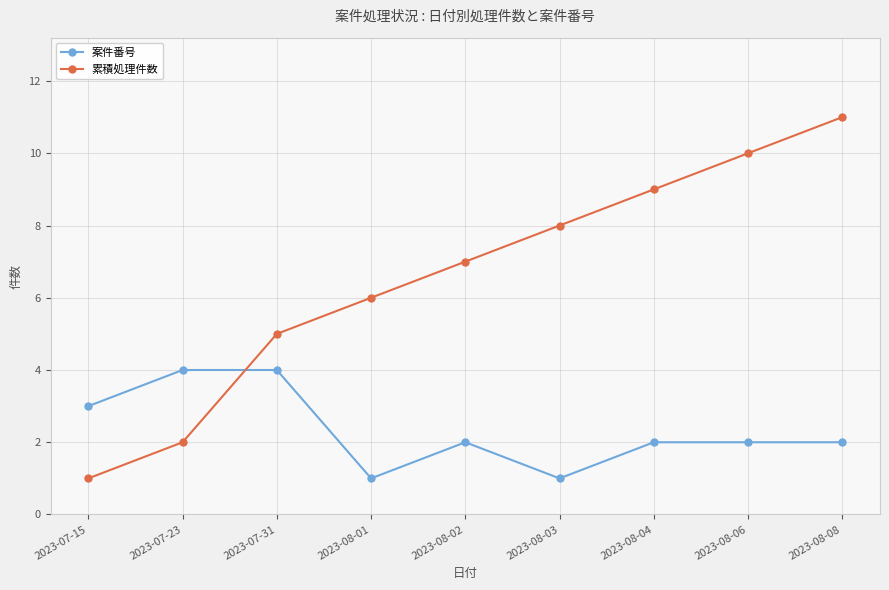

Reading left to right, extract all data points from this chart.

案件番号: 3	4	4	1	2	1	2	2	2
累積処理件数: 1	2	5	6	7	8	9	10	11